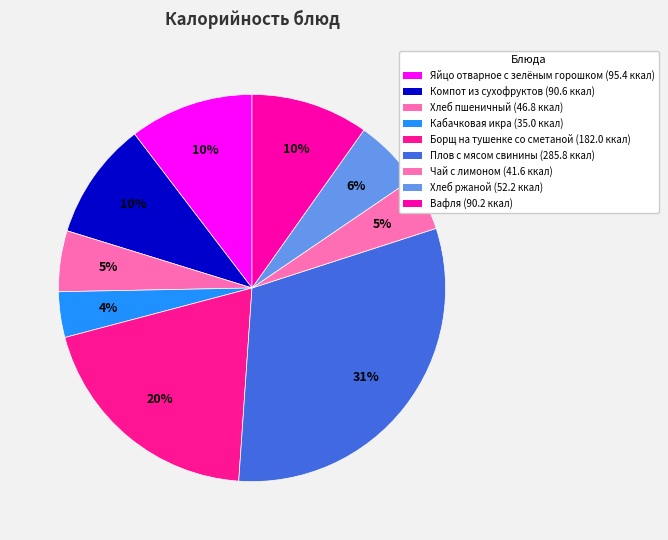

To the nearest percent, what percentage of the pie is Вафля?

10%